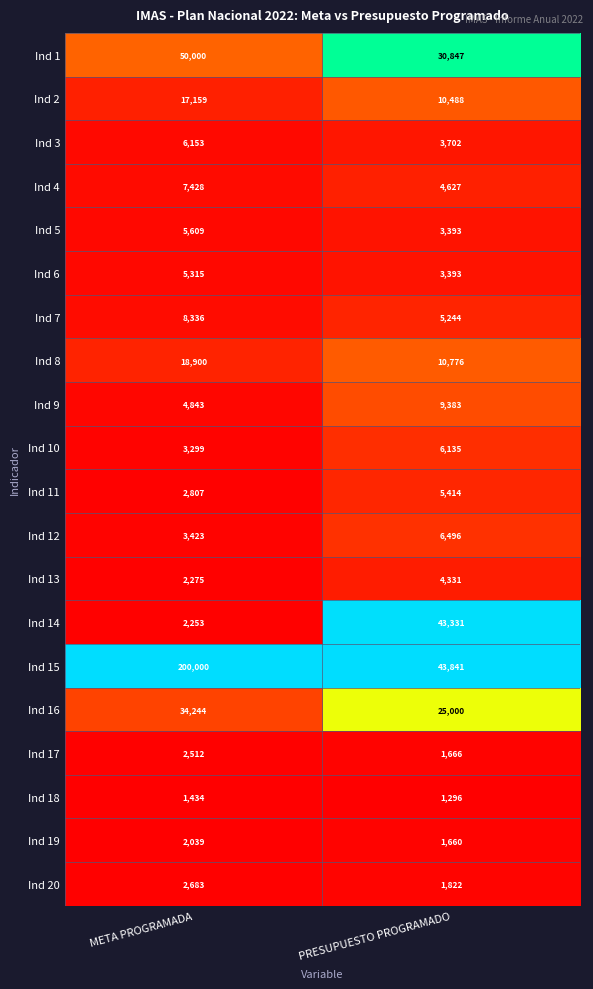

Which series changed the most between META PROGRAMADA and PRESUPUESTO PROGRAMADO?

Ind 15